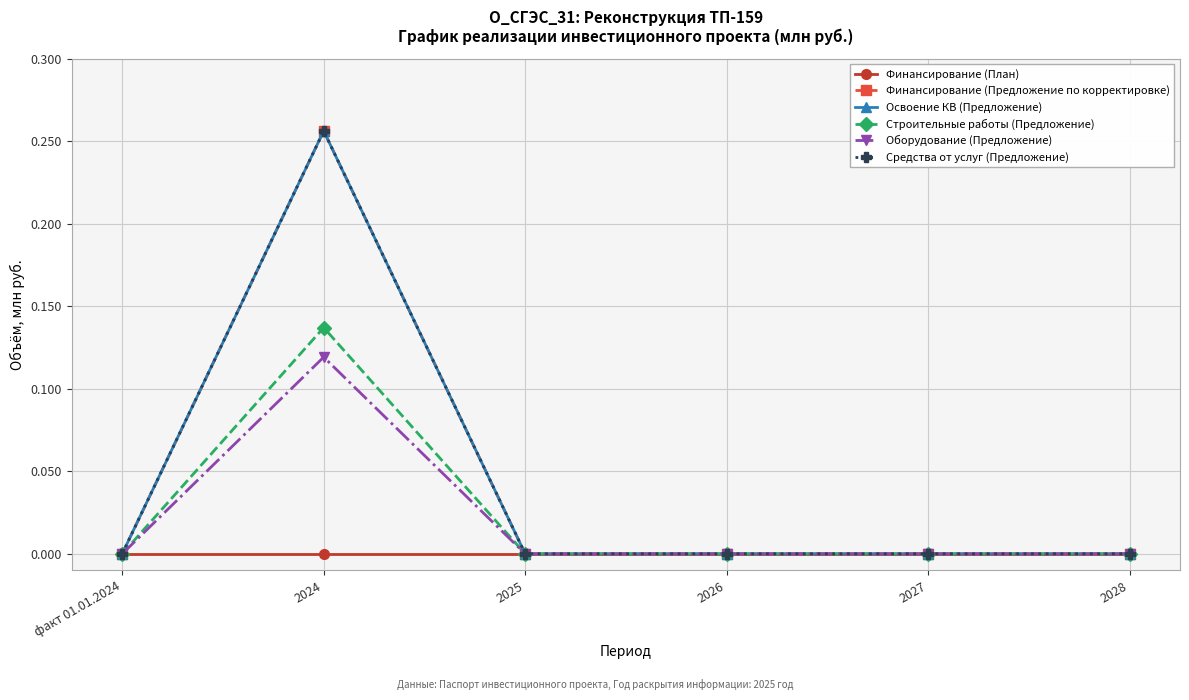

Is this an area chart (filled region under the line)?

No